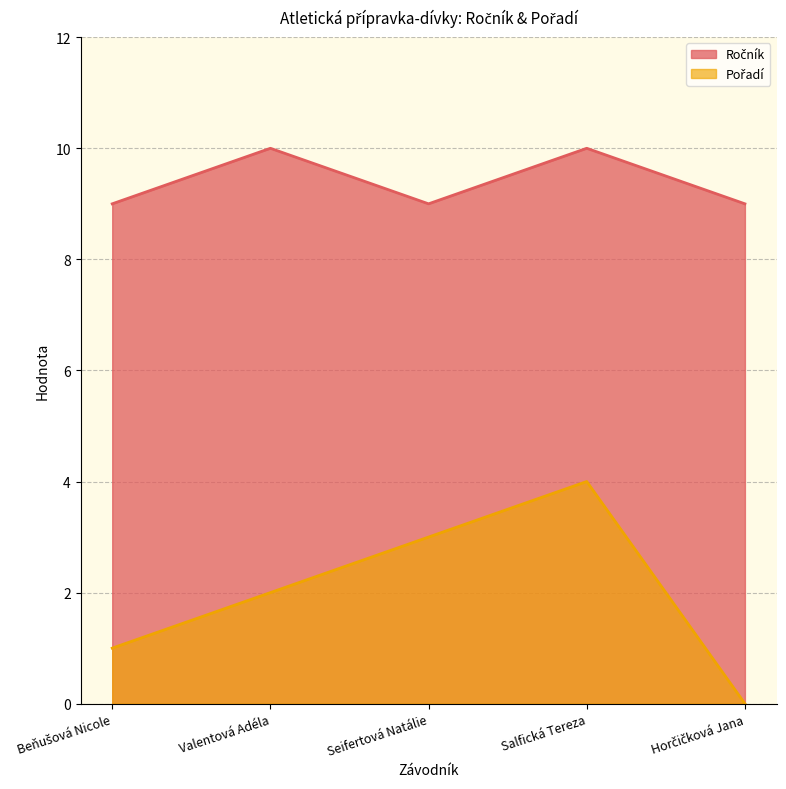

Between Beňušová Nicole and Horčičková Jana, which is larger?

Beňušová Nicole